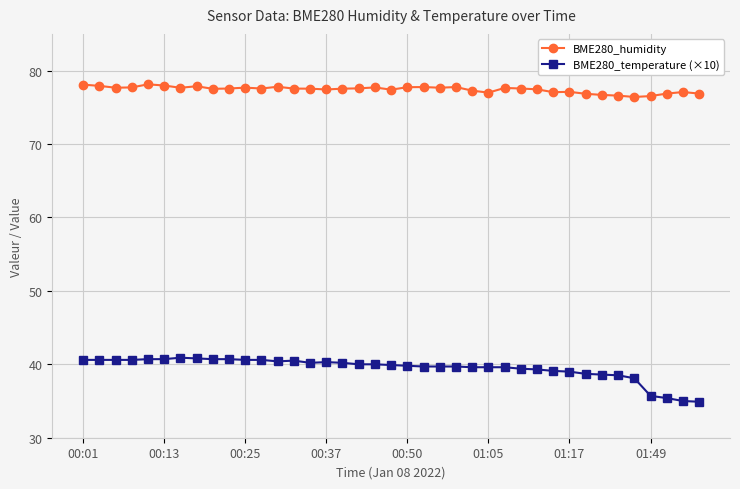

List the series in order of their overall mean, lowest first.

BME280_temperature (×10), BME280_humidity